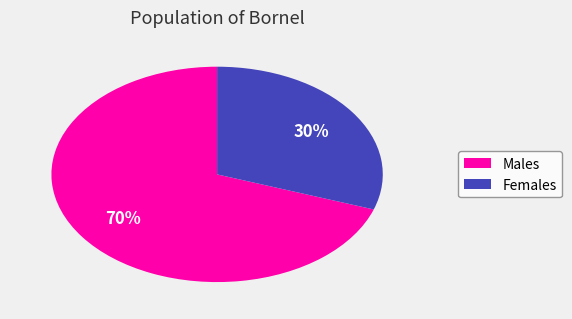

Is there a majority slice in this chart?

Yes